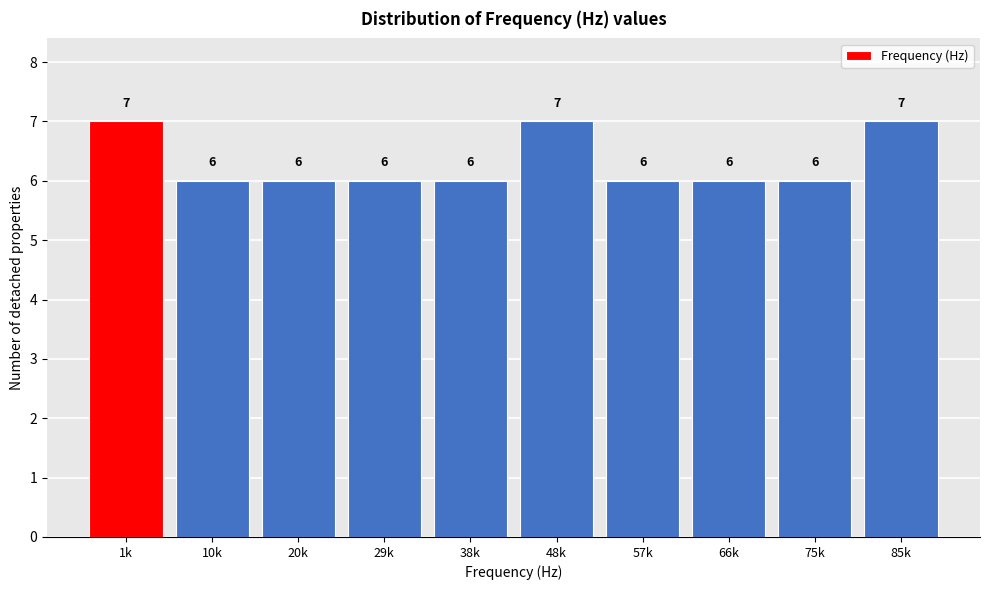

Reading left to right, extract all data points from this chart.

7	6	6	6	6	7	6	6	6	7